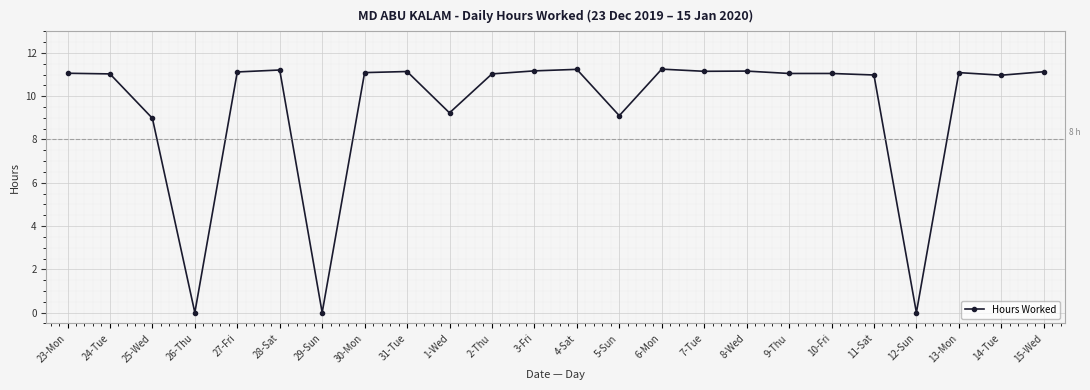

How many series are shown in this chart?

1